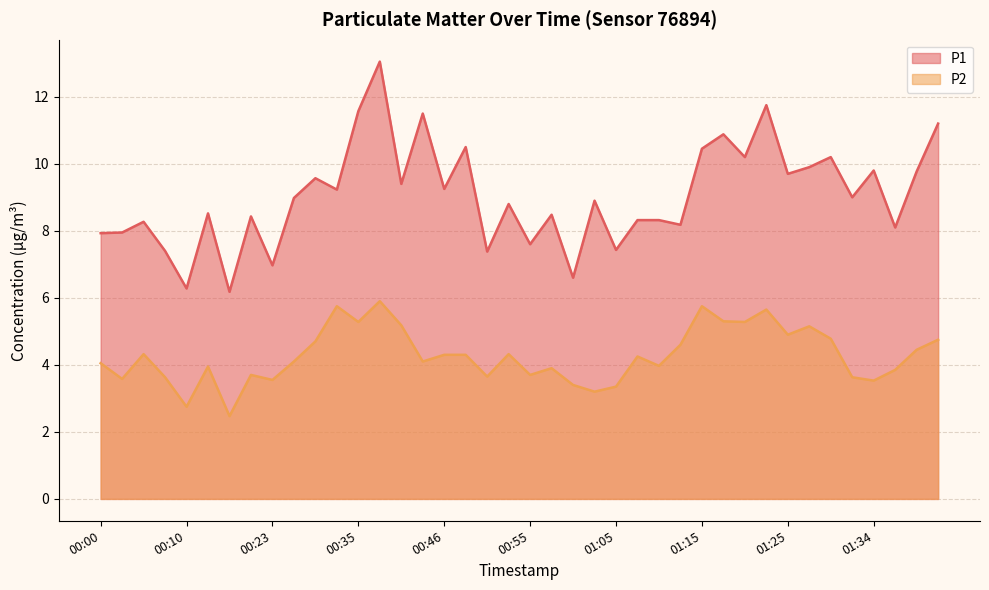

True or false: P1 has a value of 7.9 at 00:00.

True